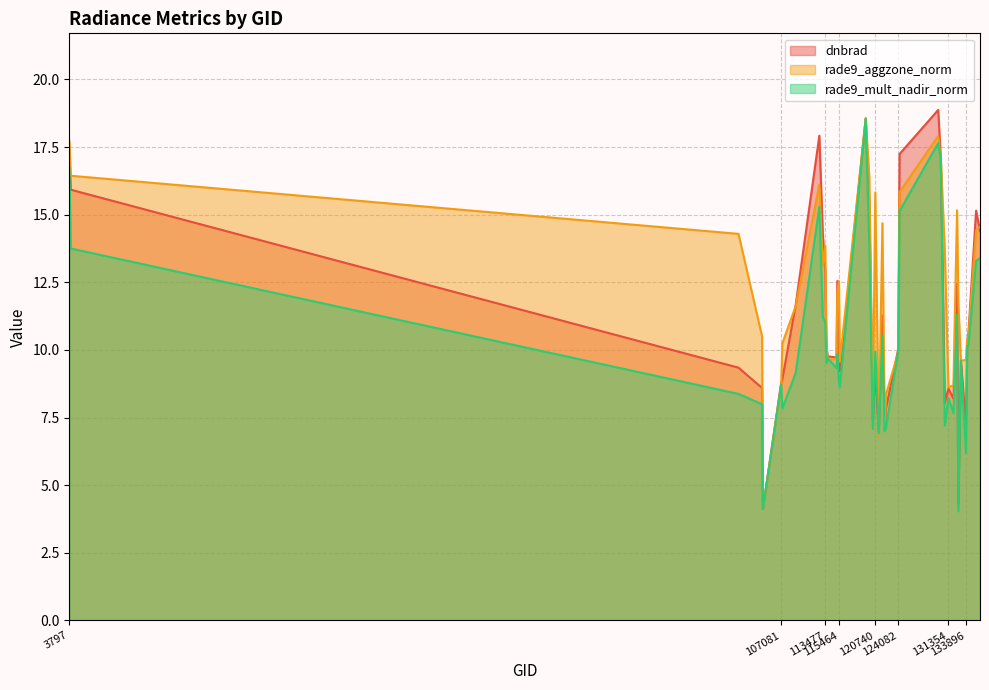

True or false: rade9_mult_nadir_norm has more than 2 points higher than both neighbors.

True